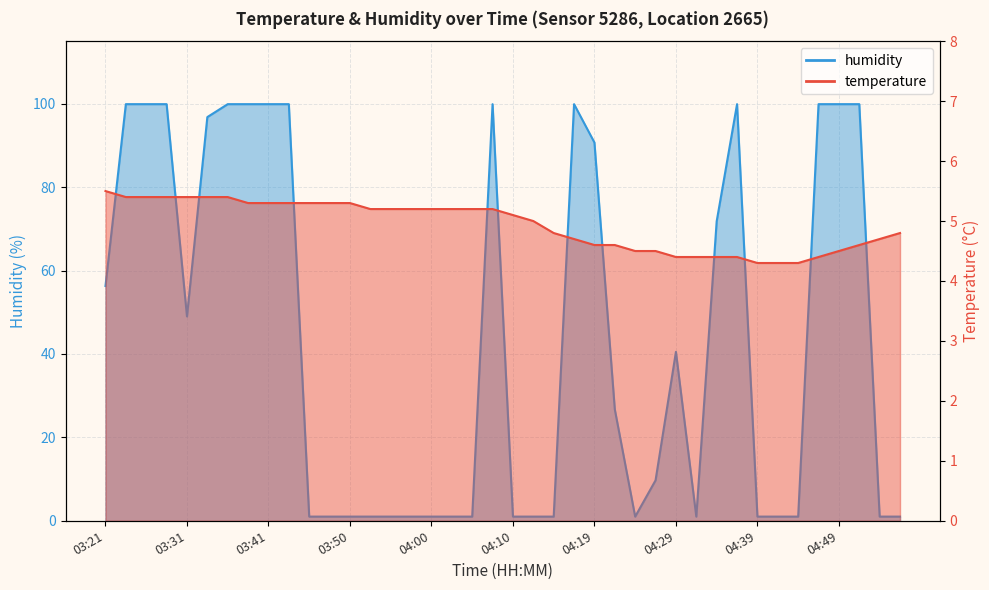

Rank the categories by humidity value from highest to lowest.

03:24, 03:26, 03:28, 03:36, 03:38, 03:41, 03:43, 04:07, 04:17, 04:37, 04:46, 04:49, 04:51, 03:33, 04:19, 04:34, 03:21, 03:31, 04:29, 04:22, 04:27, 03:45, 03:48, 03:50, 03:53, 03:55, 03:58, 04:00, 04:02, 04:05, 04:10, 04:12, 04:15, 04:24, 04:32, 04:39, 04:41, 04:44, 04:54, 04:56